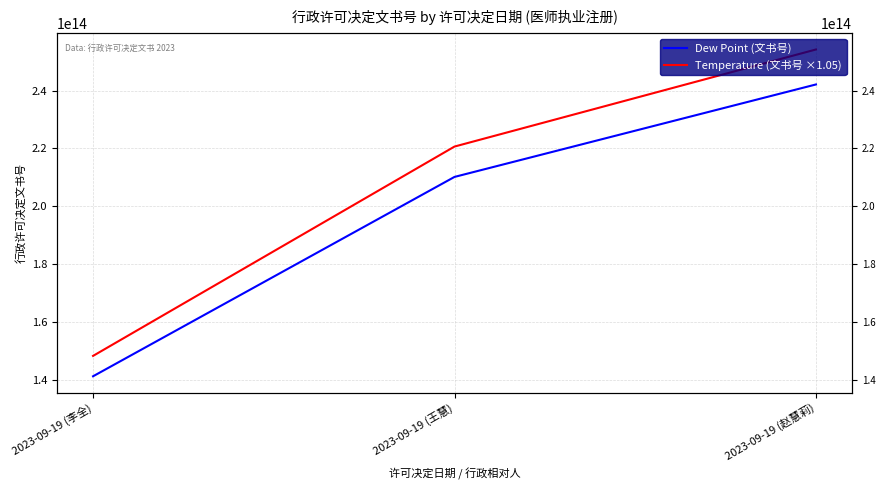

True or false: Temperature (文书号 ×1.05) has a value of 220647550200111.3 at 2023-09-19 (王慧).

True